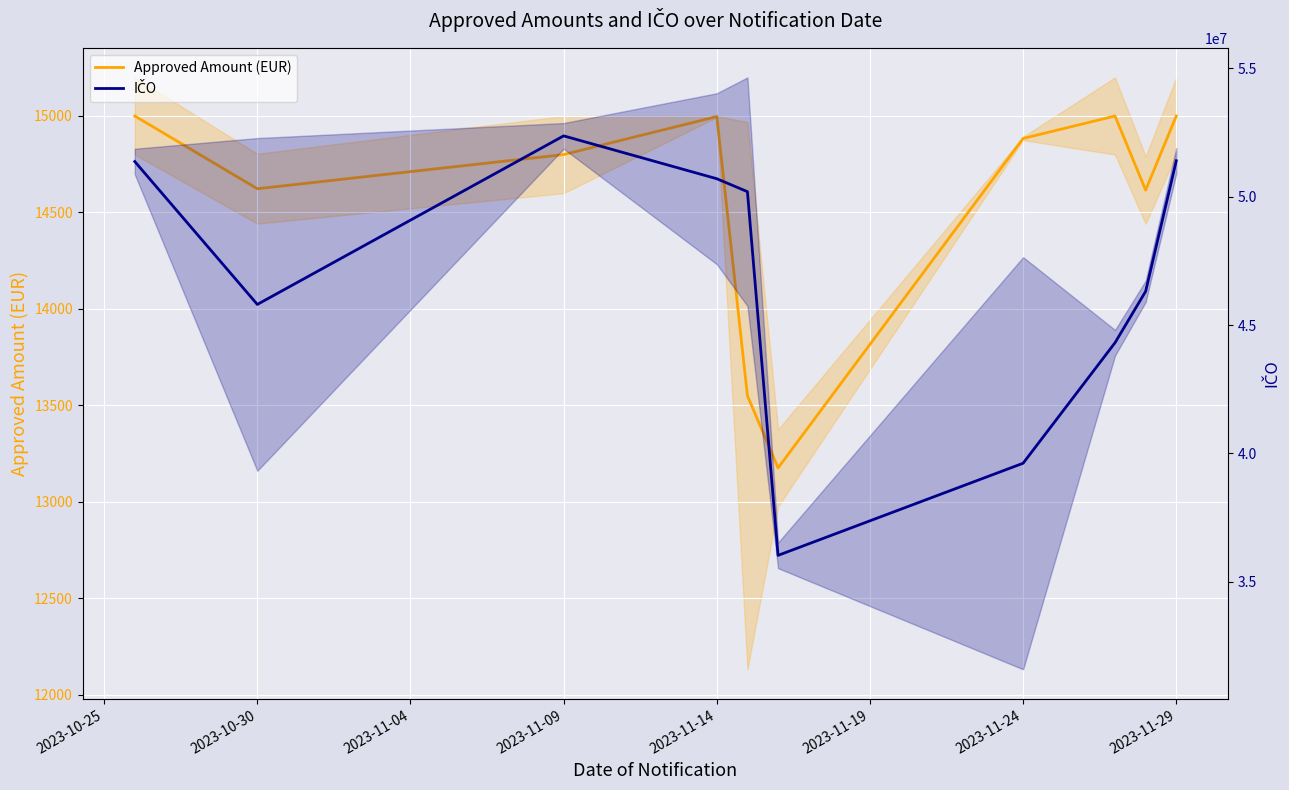

What are all the series names shown in the legend?

Approved Amount (EUR), IČO